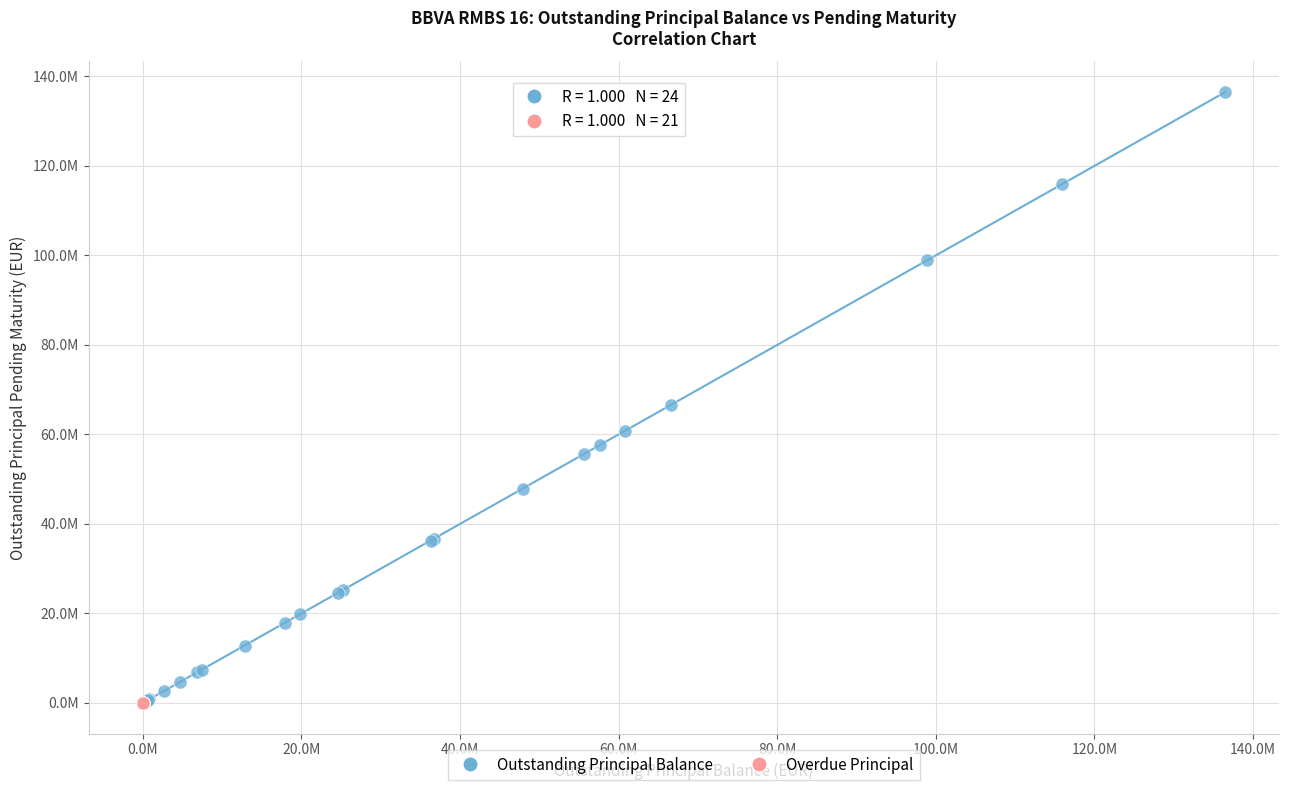

What are all the series names shown in the legend?

Outstanding Principal Balance, Overdue Principal